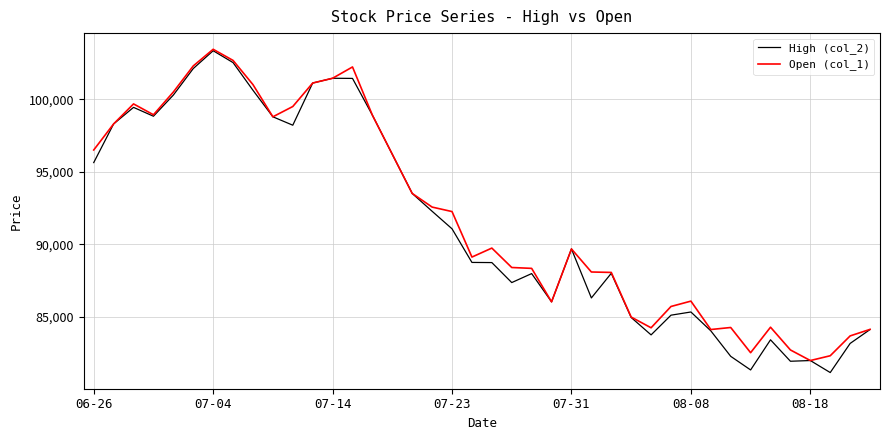

What is the maximum value shown in the chart?

103450